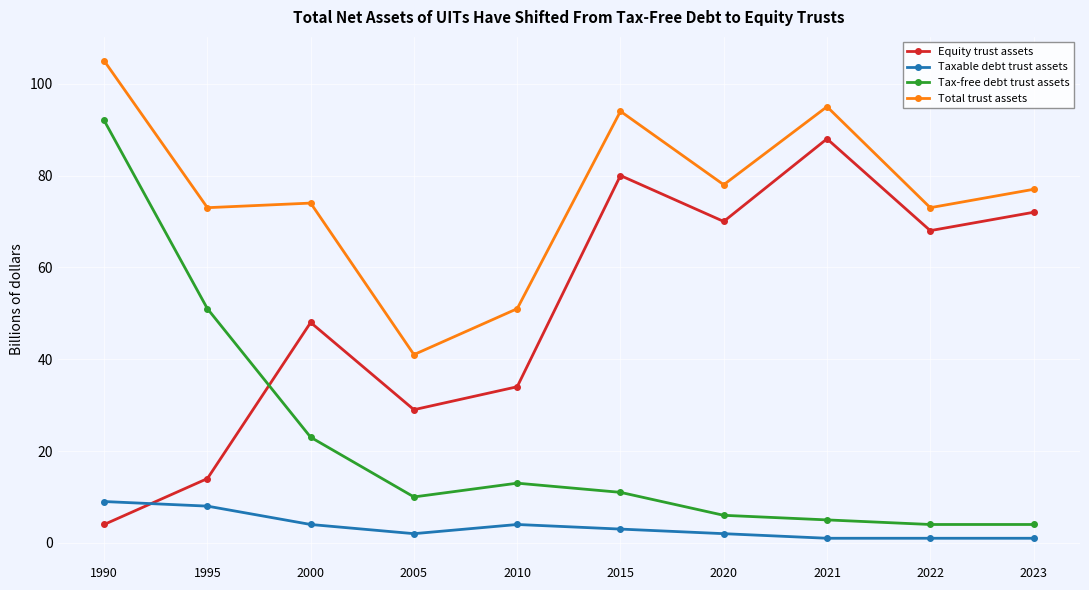

Which series has the largest range (max minus min)?

Tax-free debt trust assets